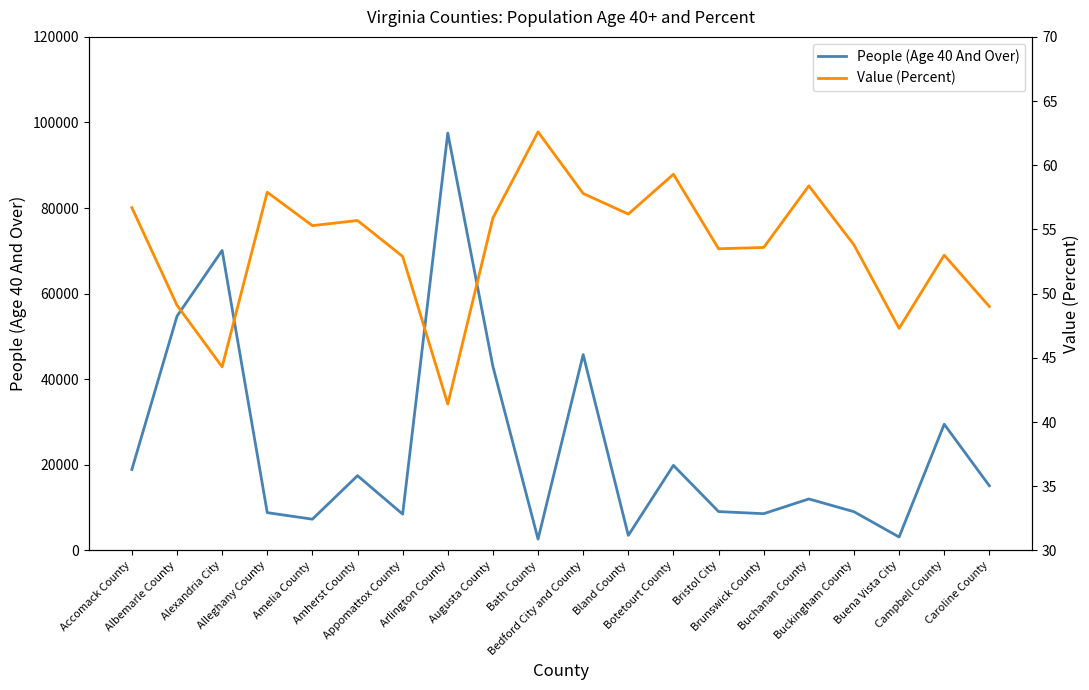

What are all the series names shown in the legend?

People (Age 40 And Over), Value (Percent)